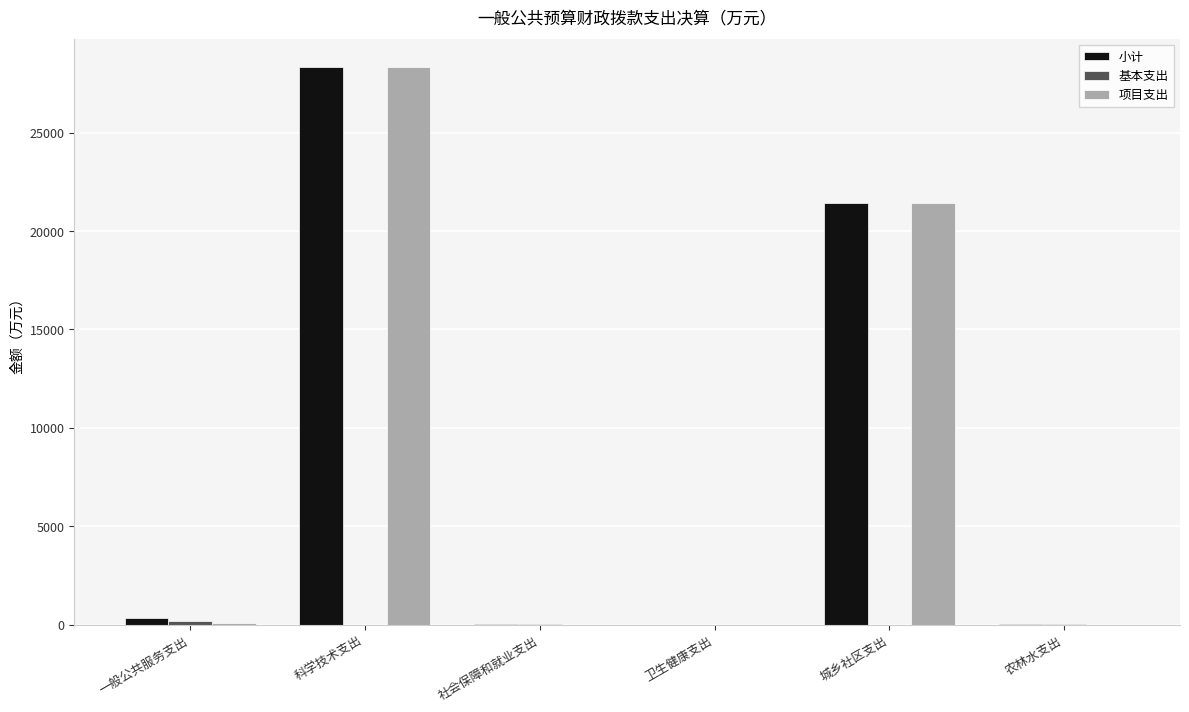

At which category is the sum across all series the highest?

科学技术支出